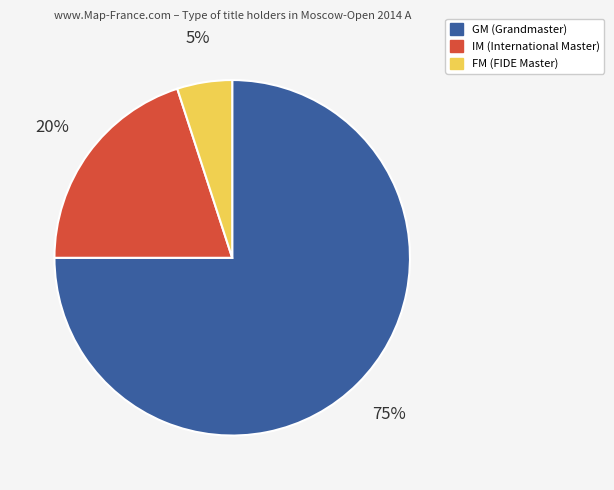

What is the largest slice in the pie chart?

GM